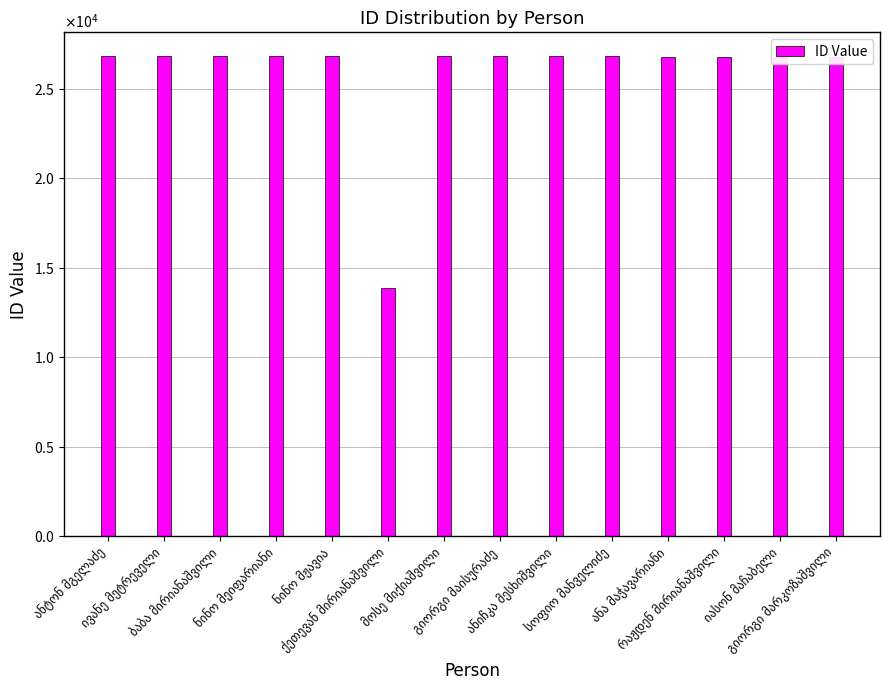

Which label corresponds to the largest value in the chart?

ანტონ მგელაძე